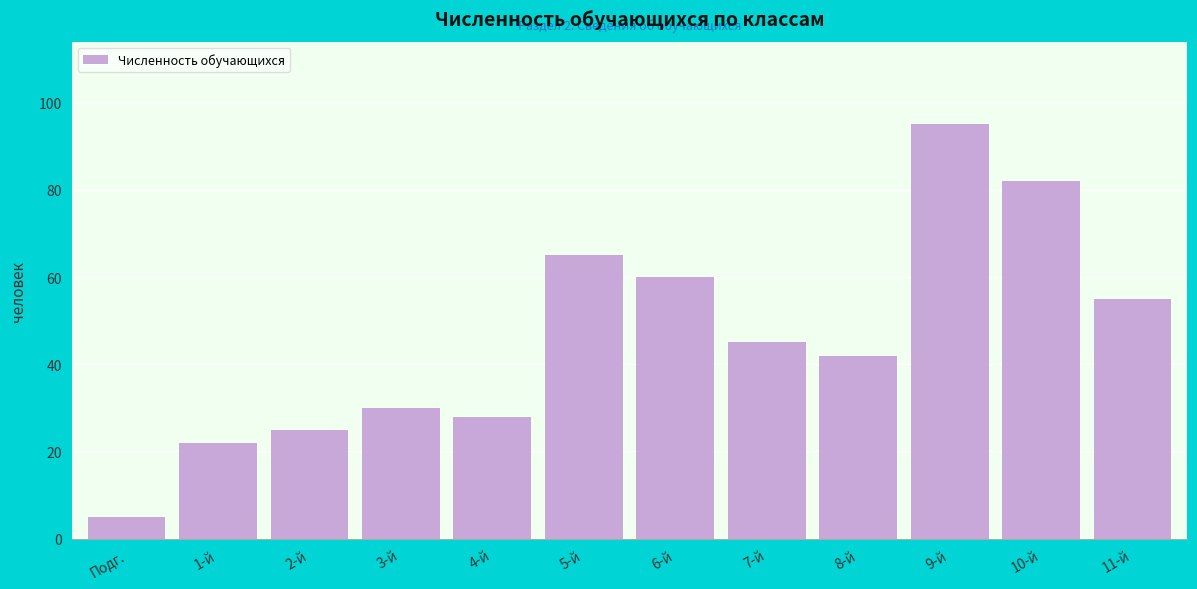

Reading left to right, transcribe all the data shown in this chart.

5	22	25	30	28	65	60	45	42	95	82	55